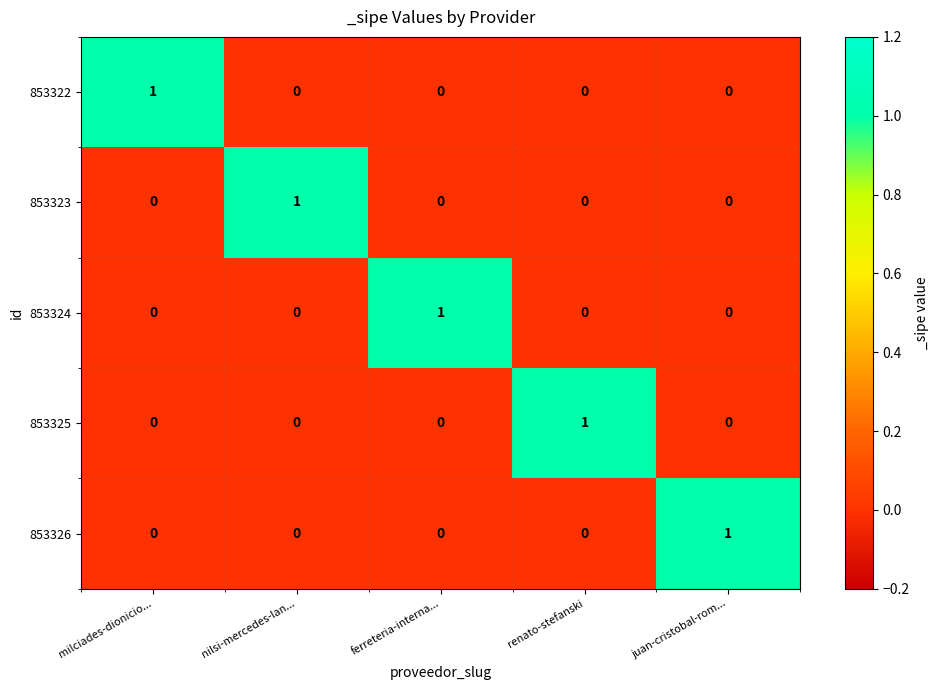

How many 853325 values are between 0 and 1?

5